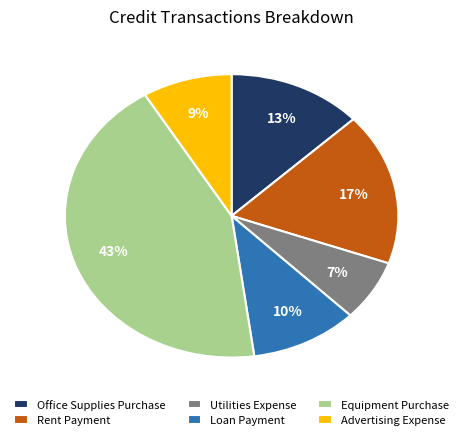

To the nearest percent, what portion does Utilities Expense represent?

7%